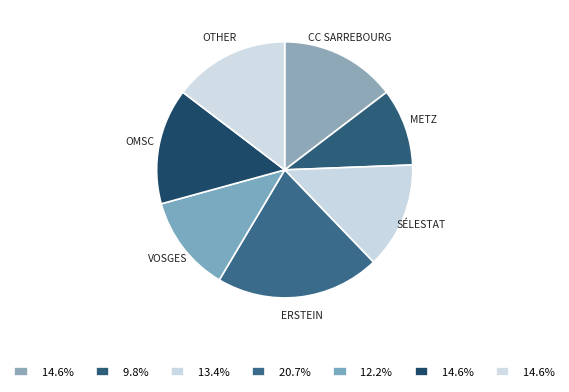

Is there a majority slice in this chart?

No